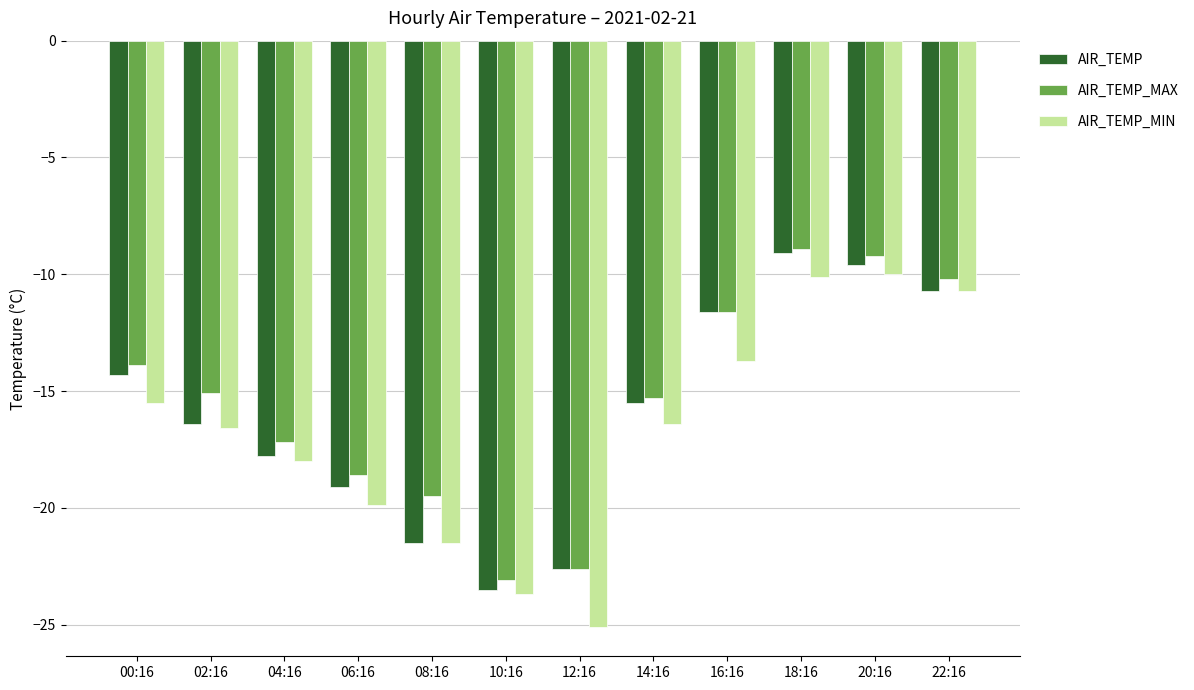

What are all the series names shown in the legend?

AIR_TEMP, AIR_TEMP_MAX, AIR_TEMP_MIN